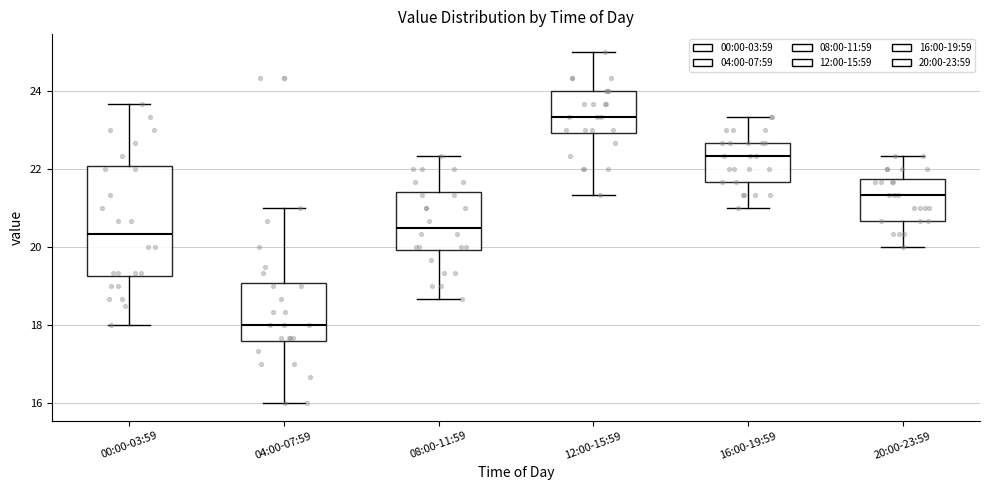

Where does the lower whisker of the box for 16:00-19:59 end on the y-axis? The values are not printed on the chart, so give them approximately, as read against the axis.

21.0